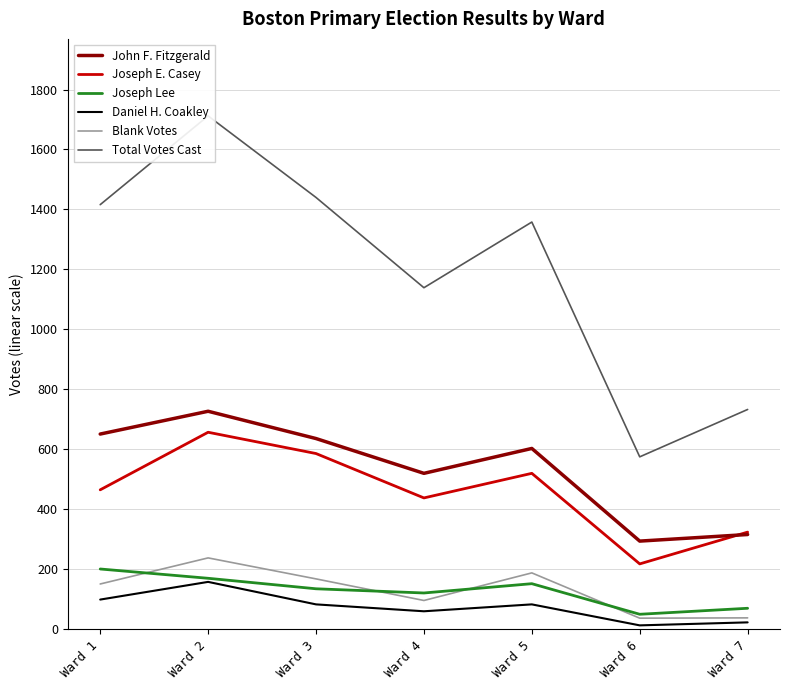

List the labels in order of Daniel H. Coakley value, smallest first.

Ward 6, Ward 7, Ward 4, Ward 3, Ward 5, Ward 1, Ward 2